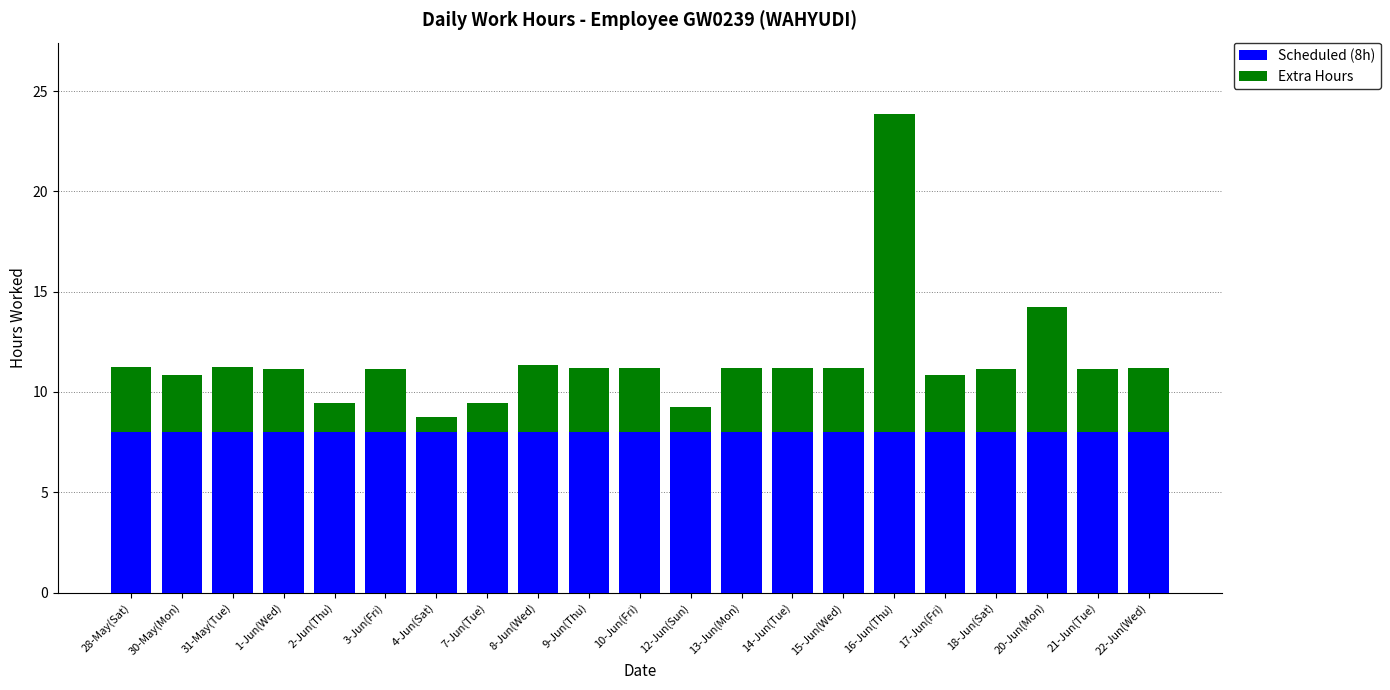

What is the sum of the Scheduled (8h) values at 7-Jun(Tue) and 10-Jun(Fri)?

16.0